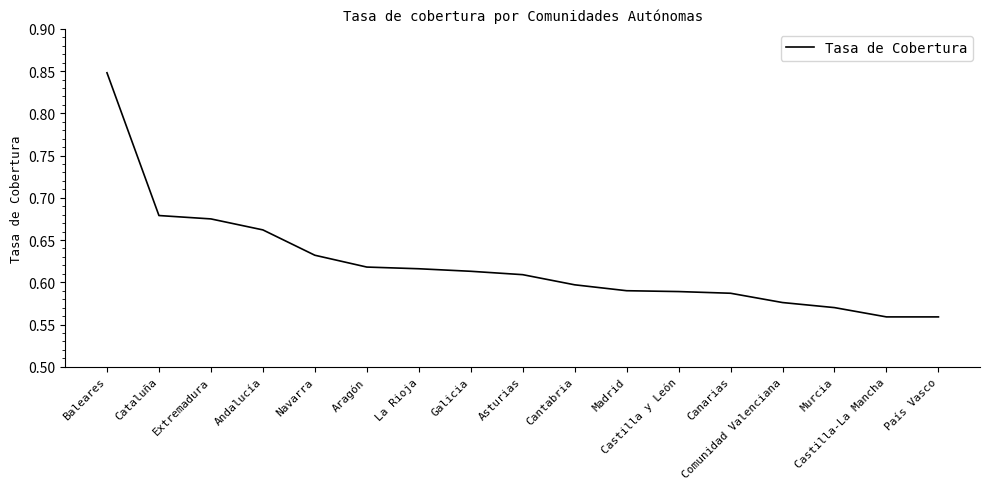

Which category has the highest value across all series?

Baleares